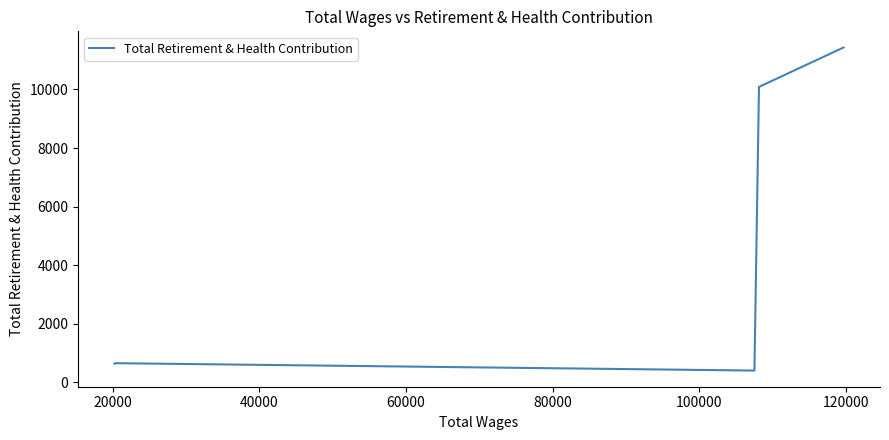

How many distinct data groups are displayed?

1